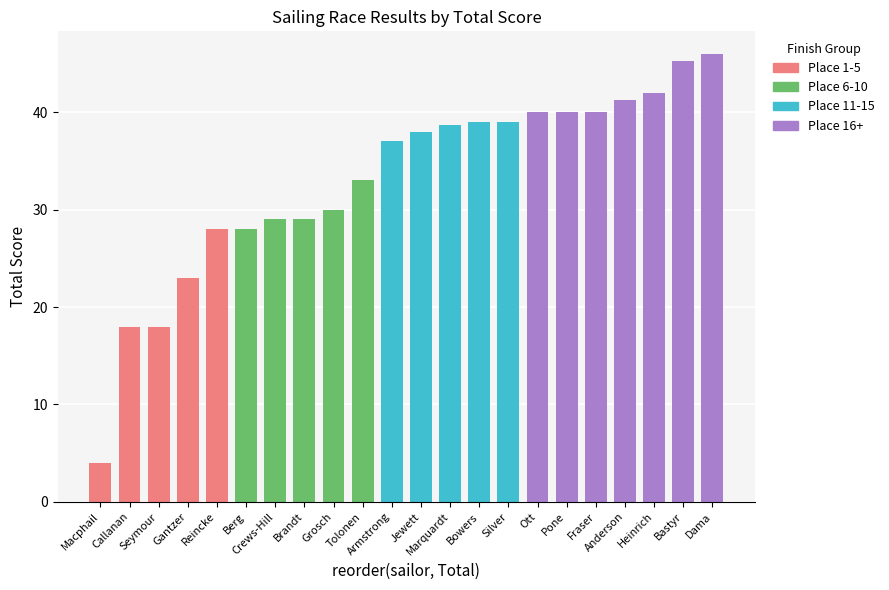

At how many categories does at least one series exceed 4?

21